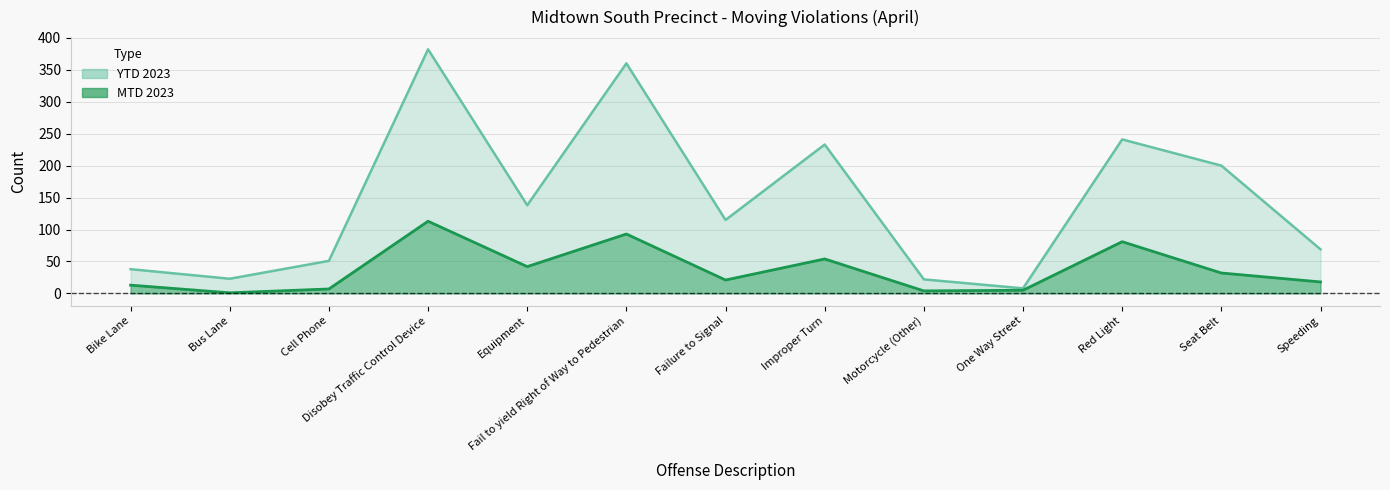

What are all the series names shown in the legend?

YTD 2023, MTD 2023 (line)